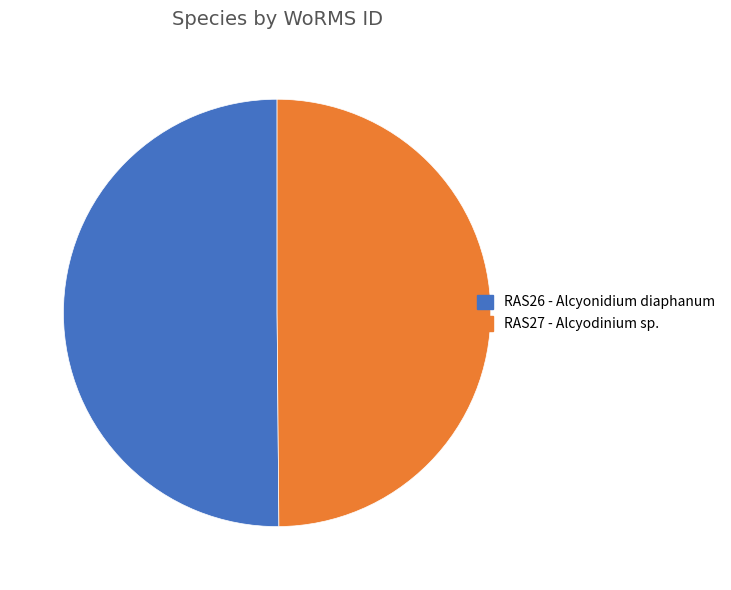

Count the number of slices in the pie.

2